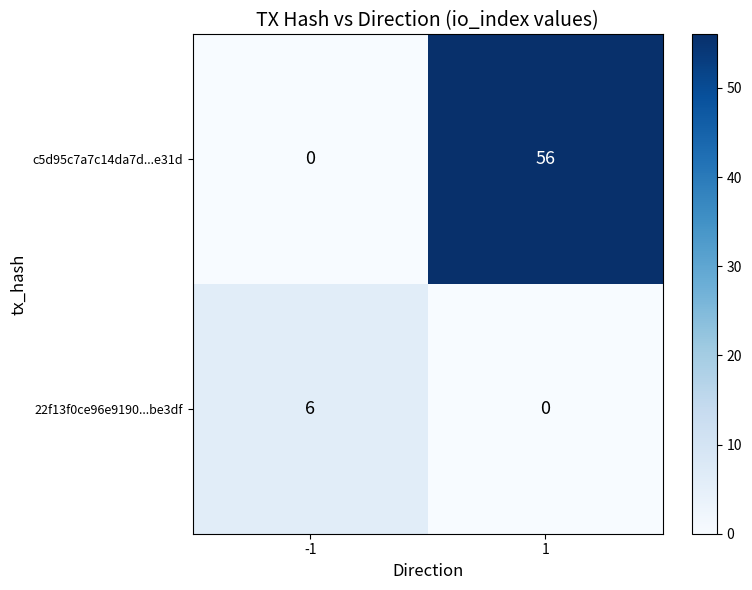

What is the sum of all c5d95c7a7c14da7d...e31d values?

56